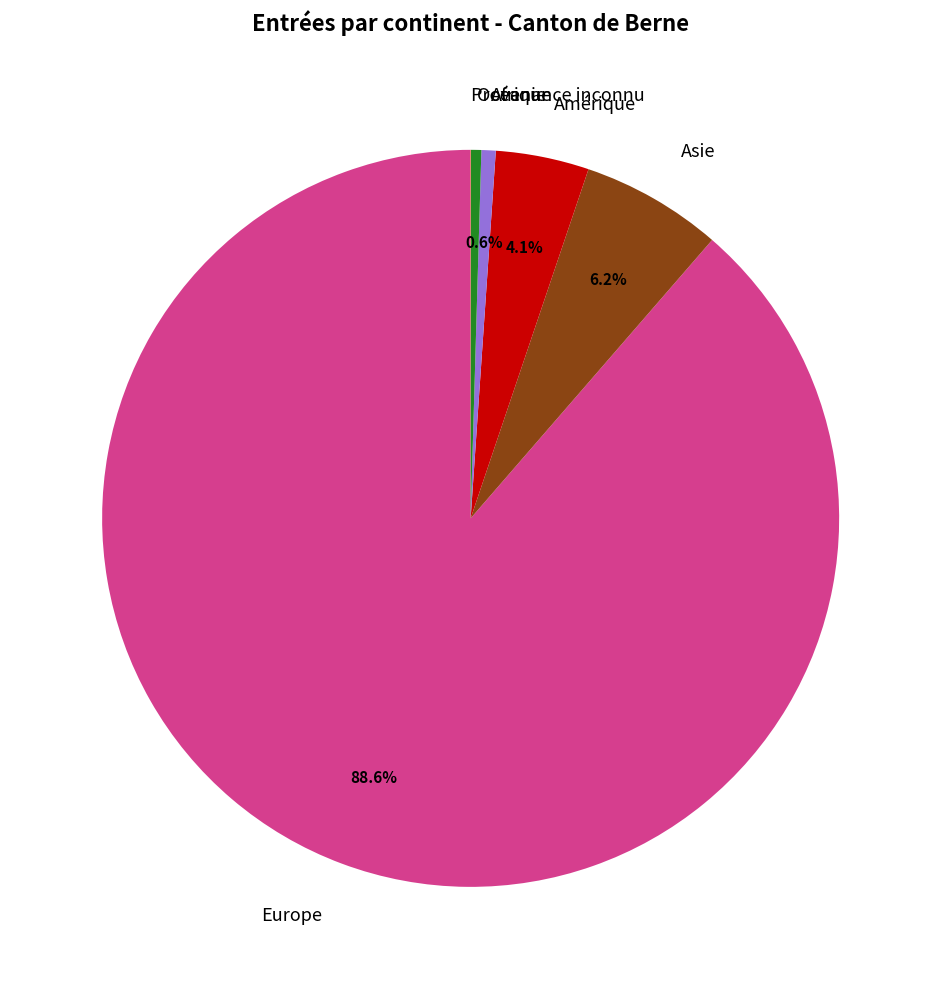

True or false: Océanie accounts for 10% of the total.

False